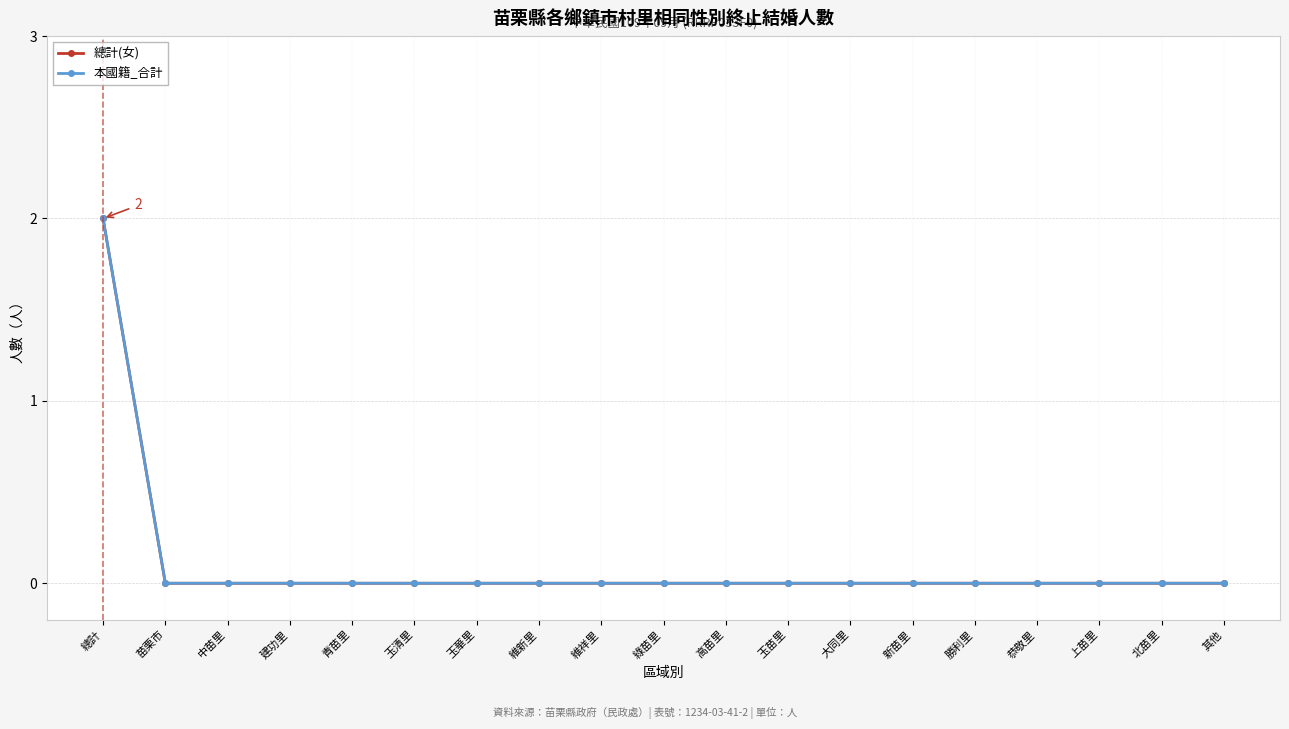

What is the maximum value for 本國籍_合計?

2